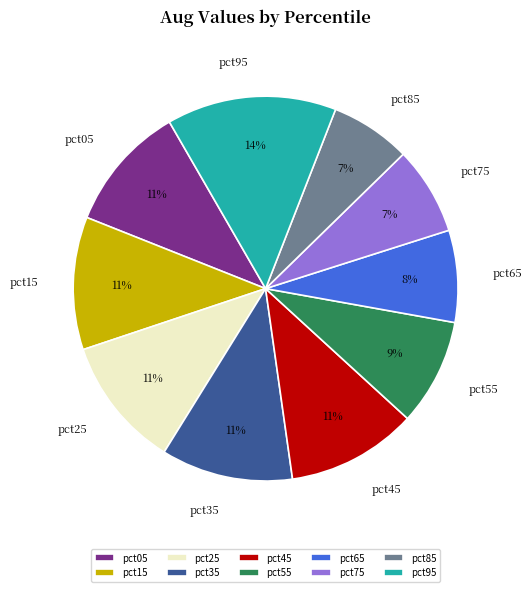

To the nearest percent, what portion does pct45 represent?

11%